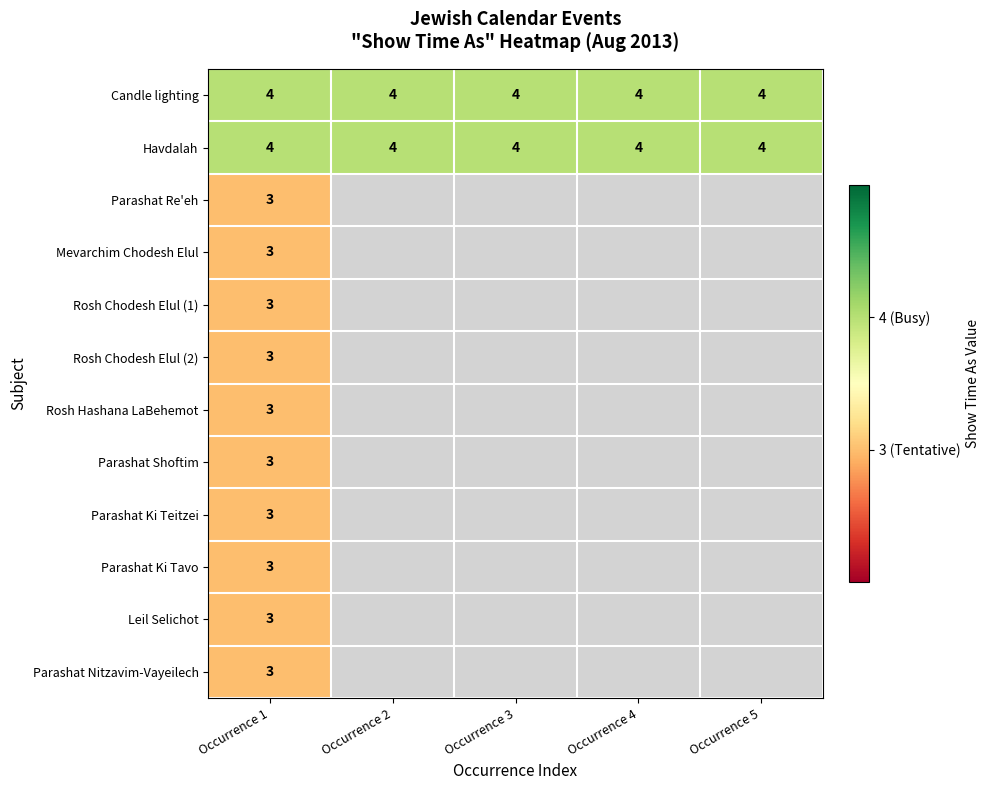

The Candle lighting series shows 4 at Occurrence 5. True or false?

True